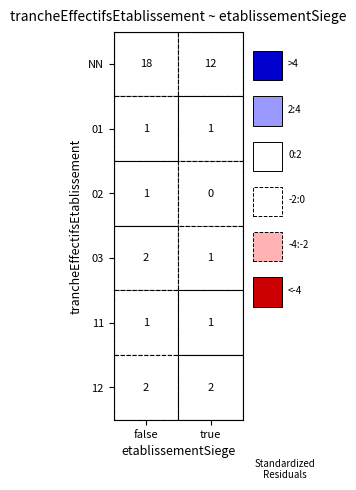

At which label does true reach its minimum?

02